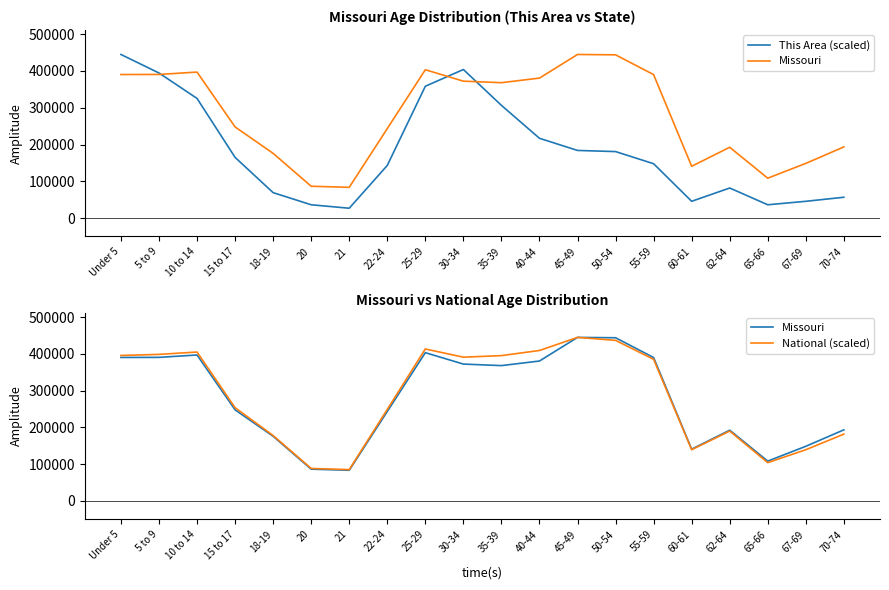

What is the difference between the maximum and second lowest values in the National (scaled) series?

356255.2